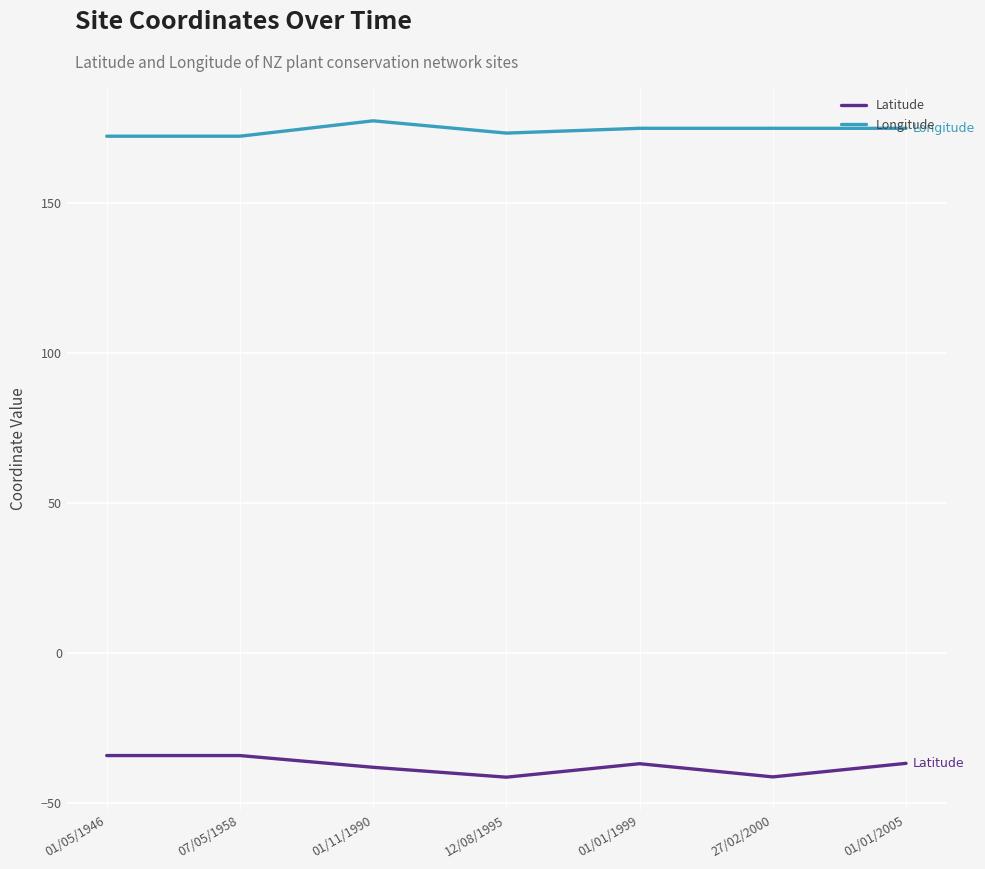

What is the average value of the Latitude series?

-37.5